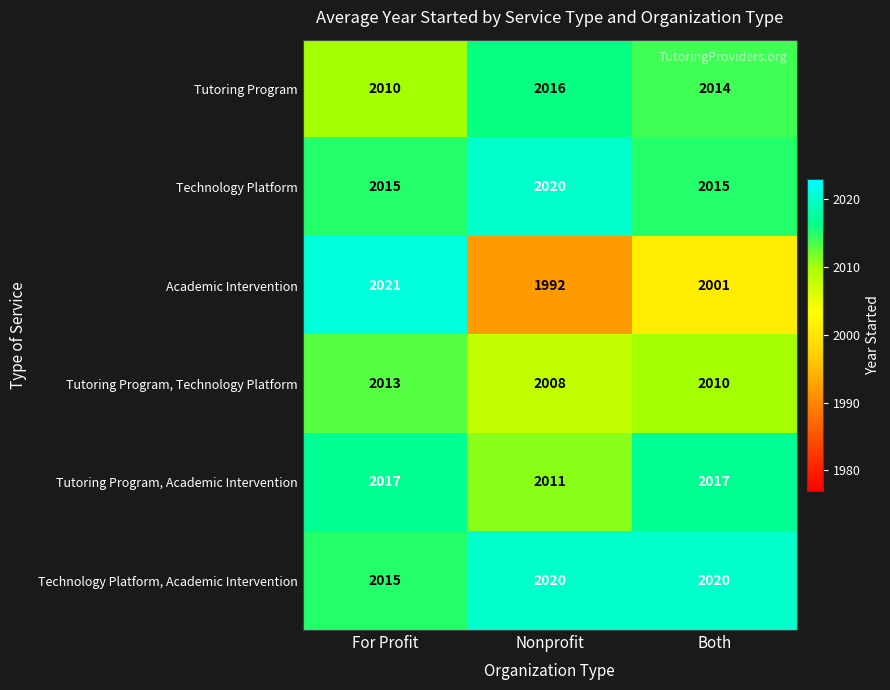

Reading left to right, transcribe all the data shown in this chart.

Tutoring Program: For Profit=2010	Nonprofit=2016	Both=2014
Technology Platform: For Profit=2015	Nonprofit=2020	Both=2015
Academic Intervention: For Profit=2021	Nonprofit=1992	Both=2001
Tutoring Program, Technology Platform: For Profit=2013	Nonprofit=2008	Both=2010
Tutoring Program, Academic Intervention: For Profit=2017	Nonprofit=2011	Both=2017
Technology Platform, Academic Intervention: For Profit=2015	Nonprofit=2020	Both=2020